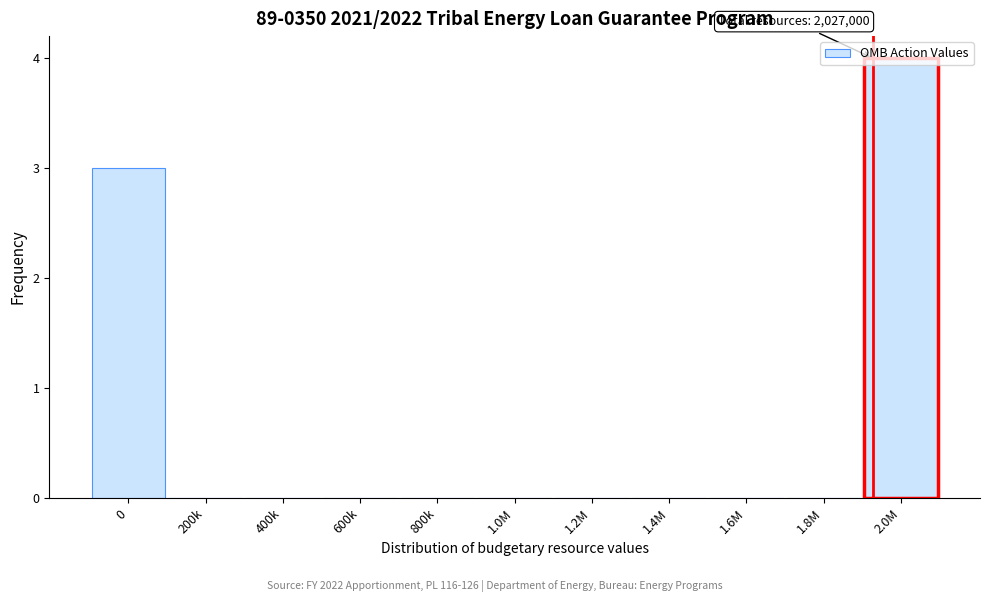

The chart shows a value of 0 at 1.0M. True or false?

True